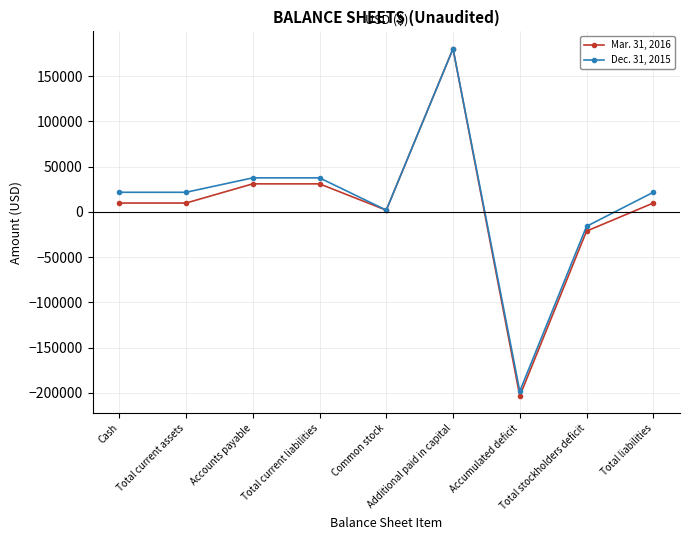

Rank the series by their average value, from highest to lowest.

Dec. 31, 2015, Mar. 31, 2016